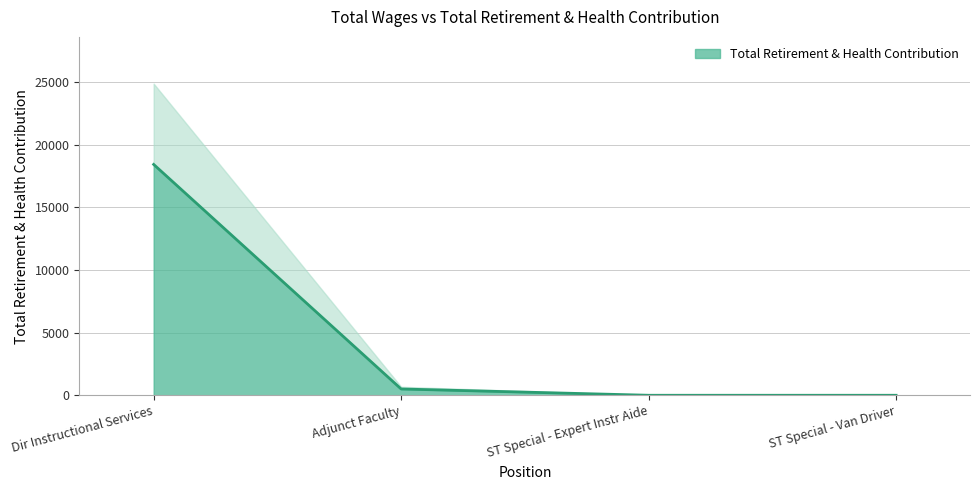

True or false: there are more than 1 points higher than both neighbors.

False